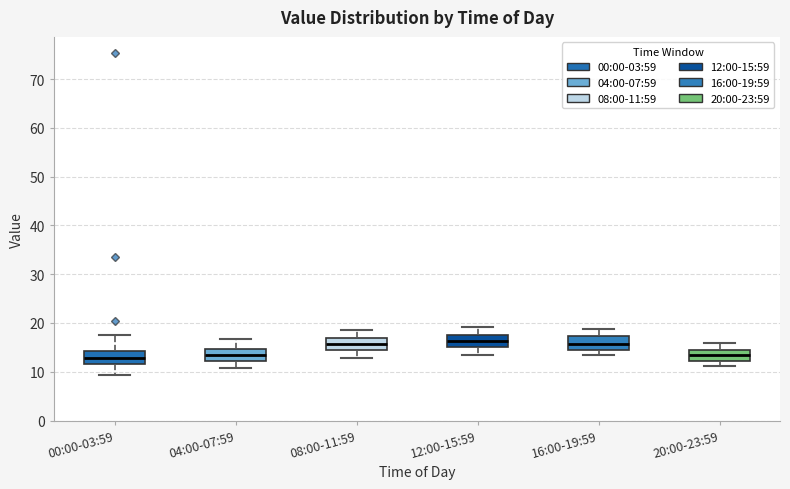

Reading left to right, read every box against the y-axis: the position of its median line, the range the box covers, and the ends of its whiskers. The values are not printed on the chart, so give them approximately, as read against the axis.

00:00-03:59: median 13, box 11 to 14, whiskers 9 to 18
04:00-07:59: median 13, box 12 to 15, whiskers 11 to 17
08:00-11:59: median 16, box 14 to 17, whiskers 13 to 19
12:00-15:59: median 16, box 15 to 18, whiskers 14 to 19
16:00-19:59: median 16, box 14 to 17, whiskers 13 to 19
20:00-23:59: median 14, box 12 to 15, whiskers 11 to 16